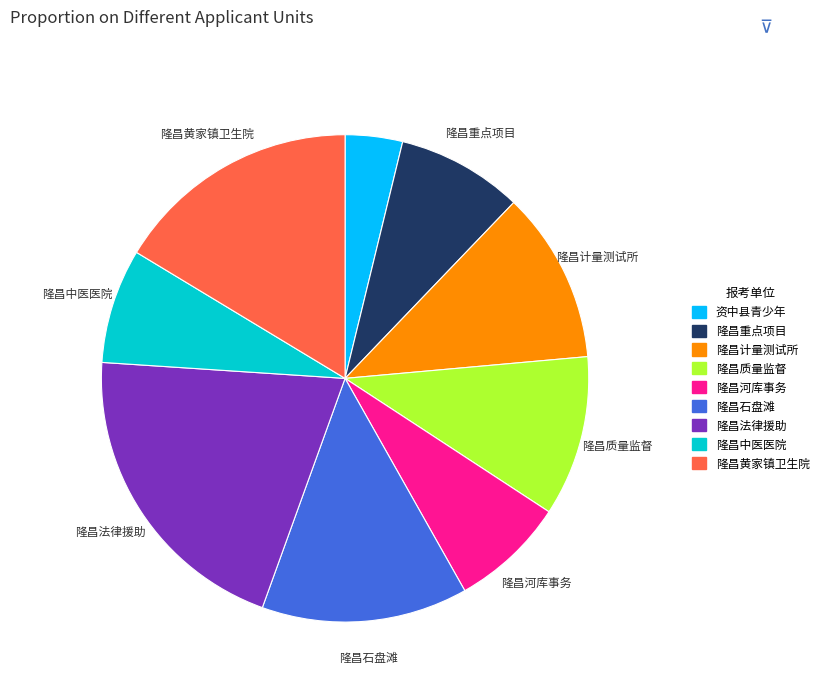

Is there a majority slice in this chart?

No